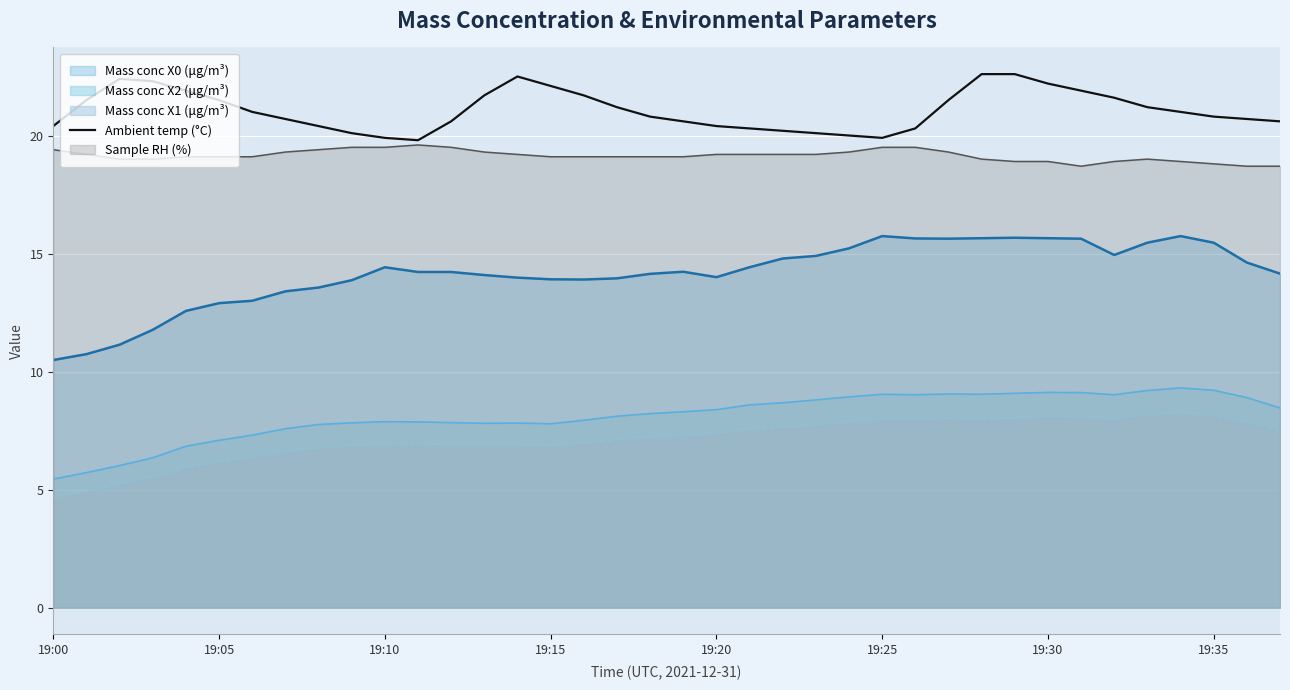

Is it true that Mass conc X0 (μg/m³) equals 12.9 at 19:05?

True